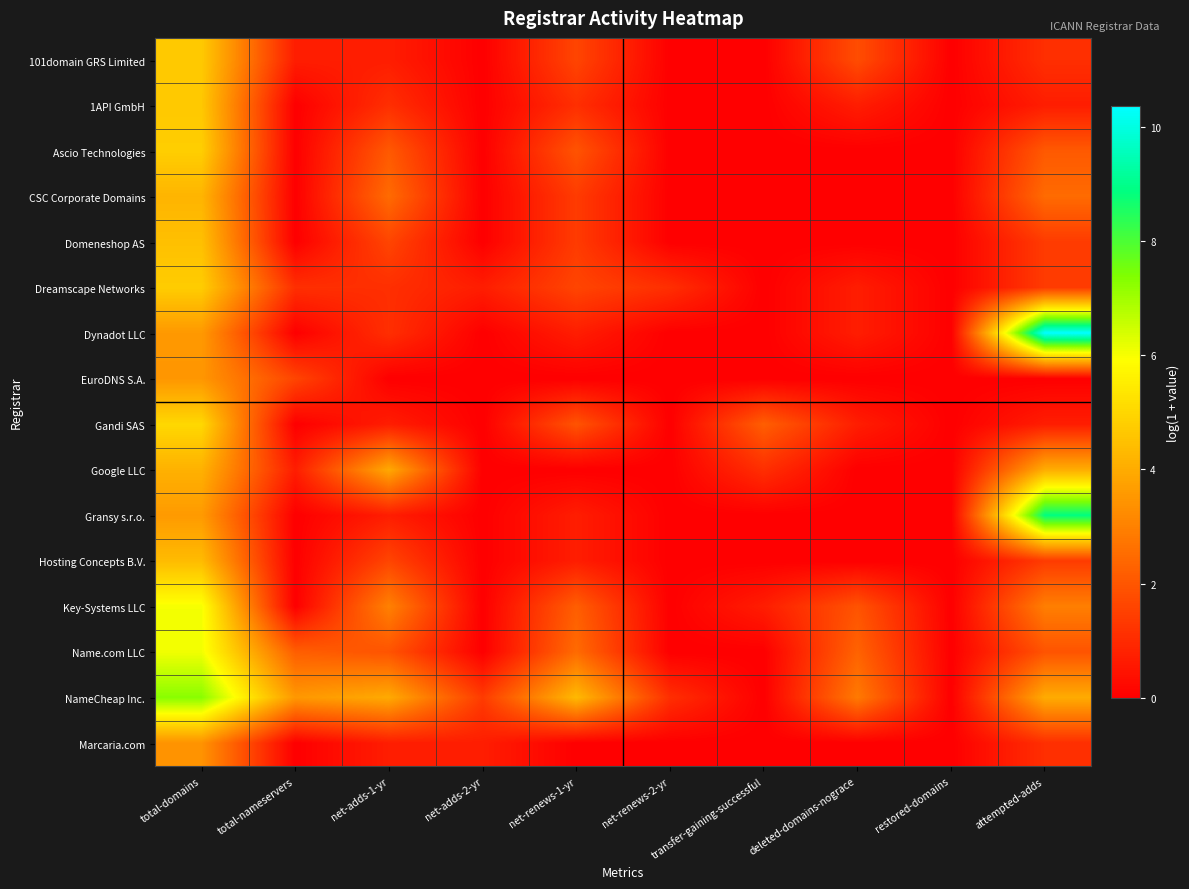

List the series in order of their peak value, lowest first.

Marcaria.com, EuroDNS S.A., Google LLC, CSC Corporate Domains, Hosting Concepts B.V., Domeneshop AS, 1API GmbH, 101domain GRS Limited, Dreamscape Networks, Ascio Technologies, Gandi SAS, Key-Systems LLC, Name.com LLC, NameCheap Inc., Gransy s.r.o., Dynadot LLC